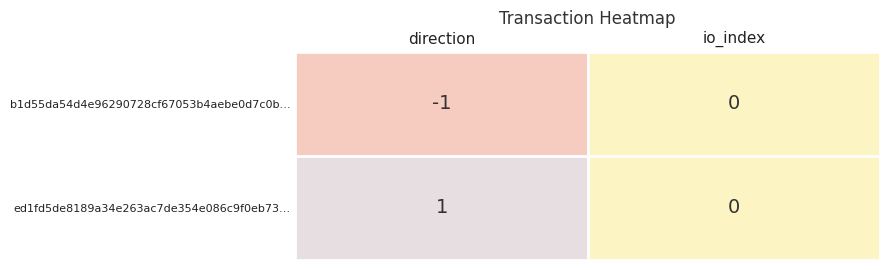

Which label corresponds to the largest value in the chart?

direction